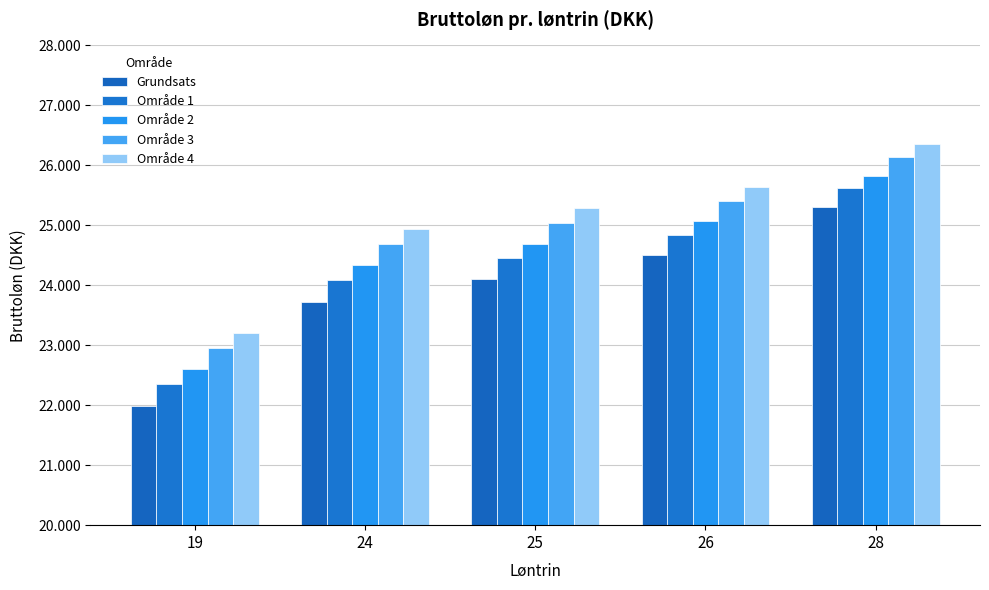

Are the bars grouped side by side (vs. stacked)?

Yes